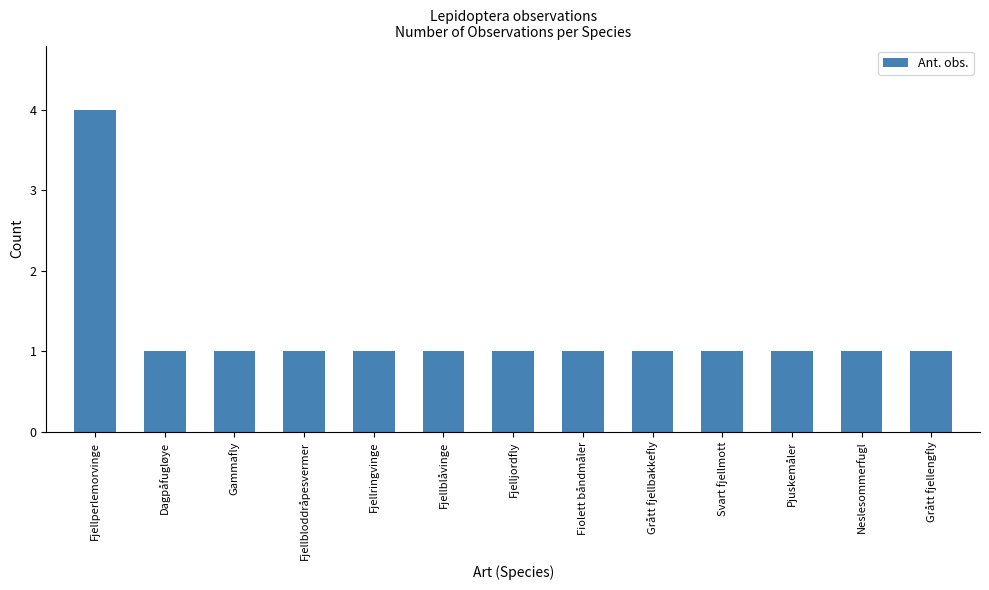

Approximately how many times larger is the value at Fjellperlemorvinge compared to Fiolett båndmåler?

4.0